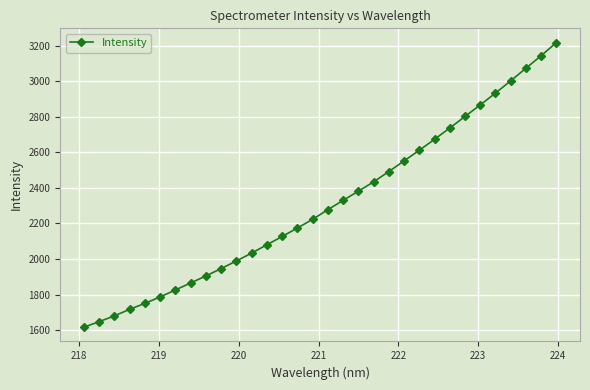

What is the minimum value shown in the chart?

1616.8